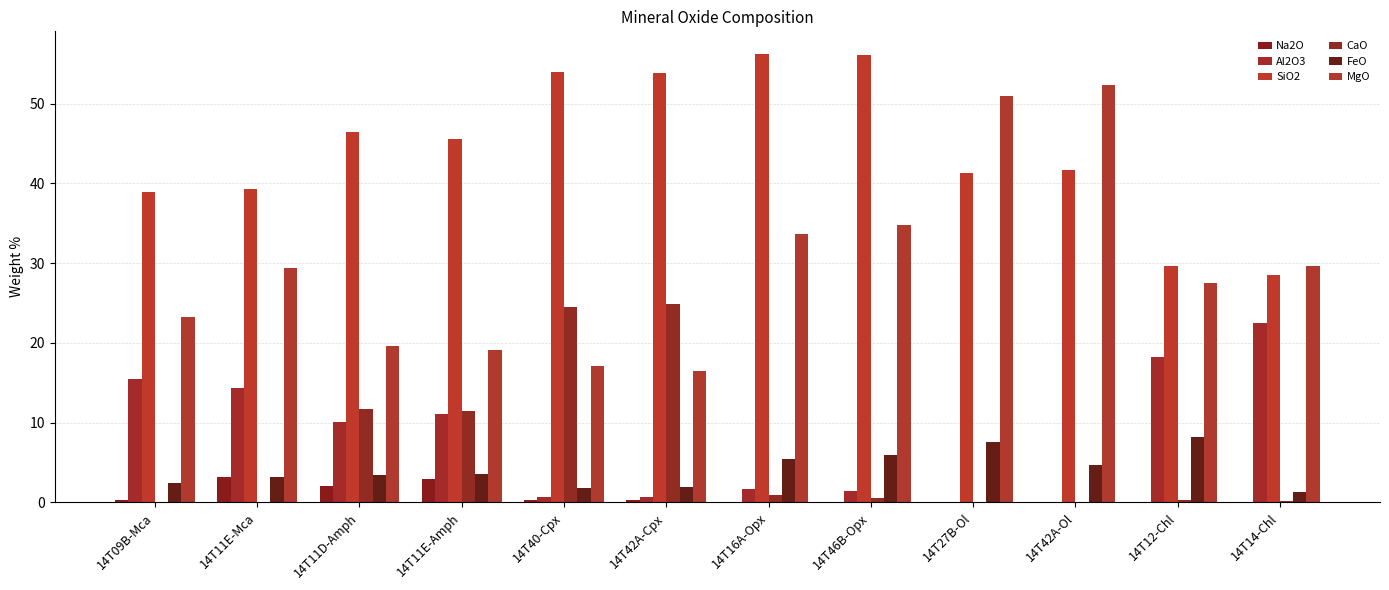

Are the bars horizontal?

No